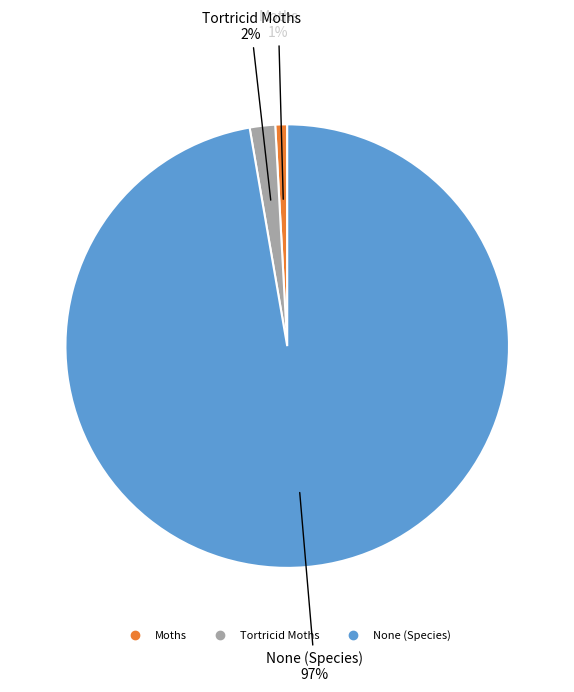

Is there any slice that represents more than half of the pie?

Yes